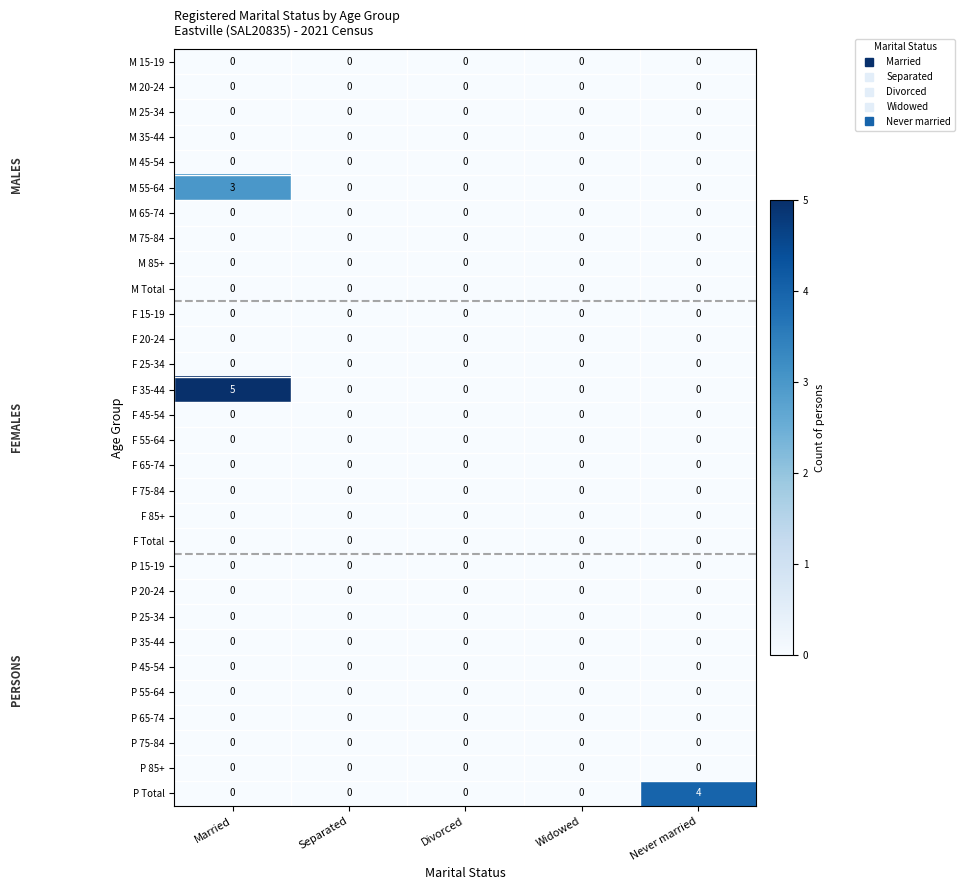

Which series has the widest spread of values?

F 35-44